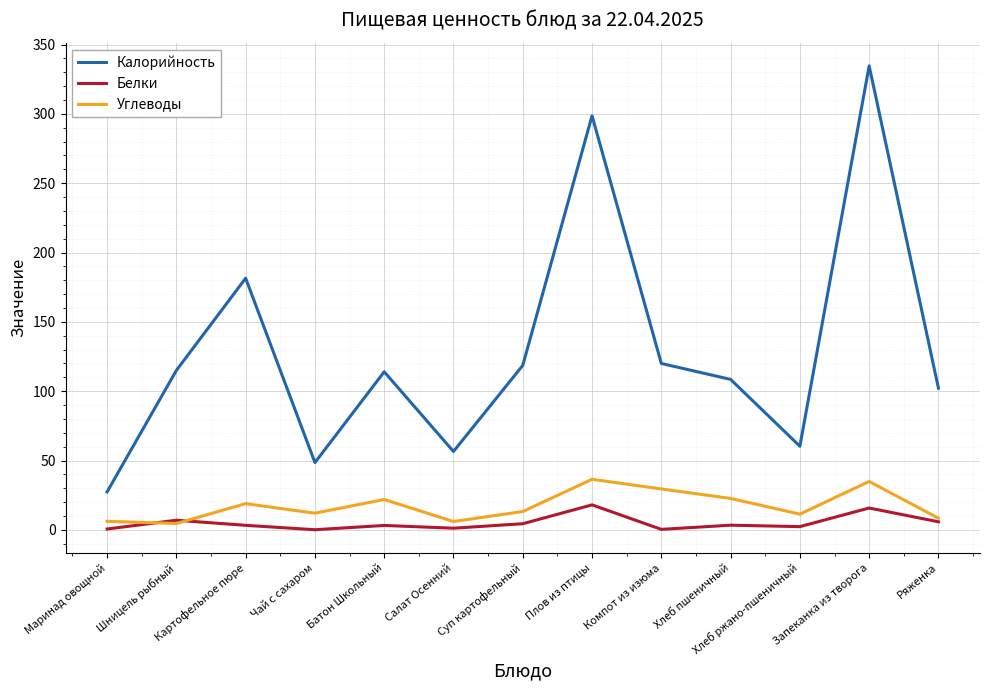

At which category does the chart reach its peak across all series?

Запеканка из творога